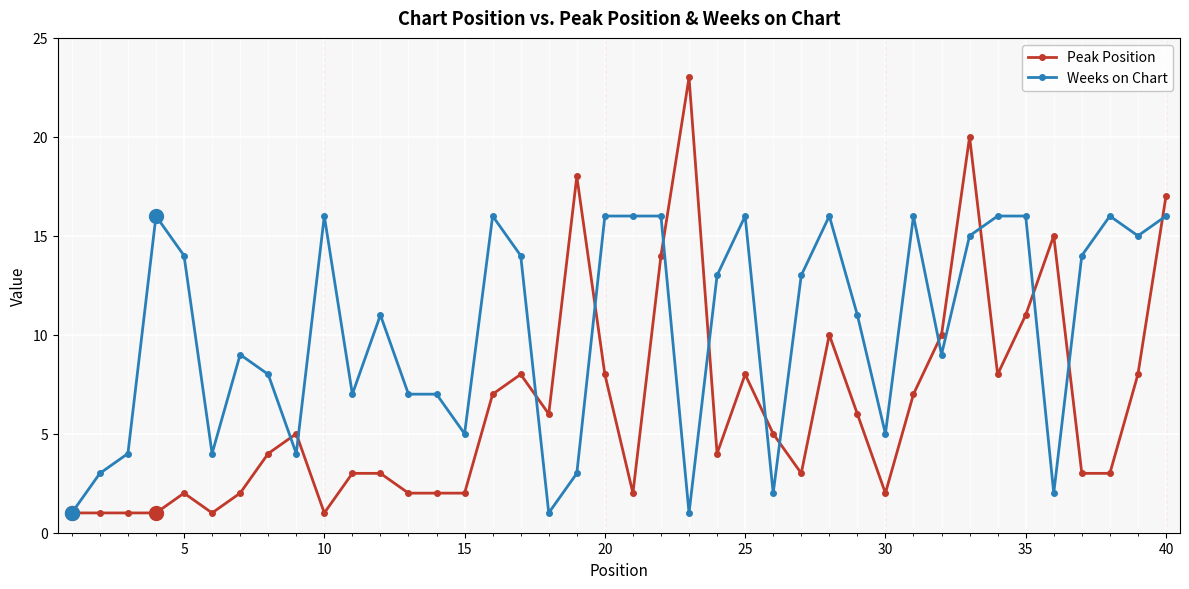

True or false: Peak Position has more than 2 interior local peaks.

True